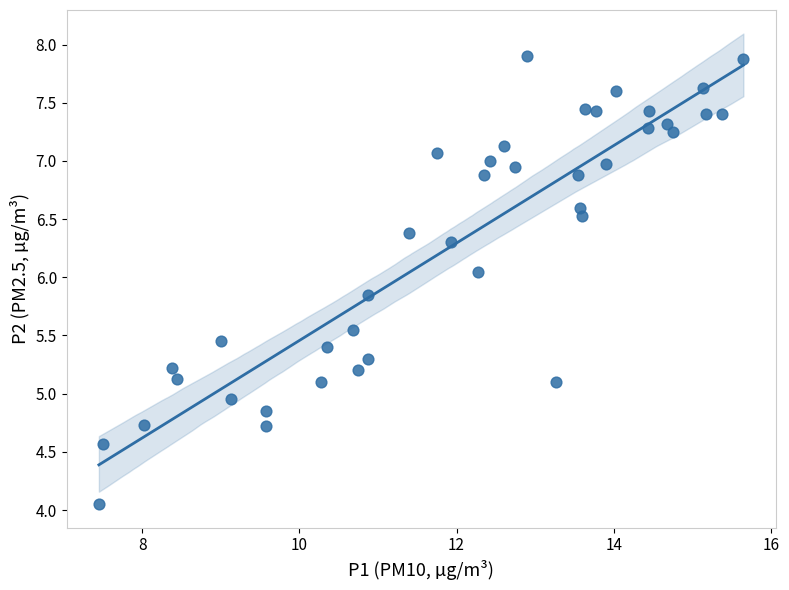

What is the range of X values (max minus min)?

8.2